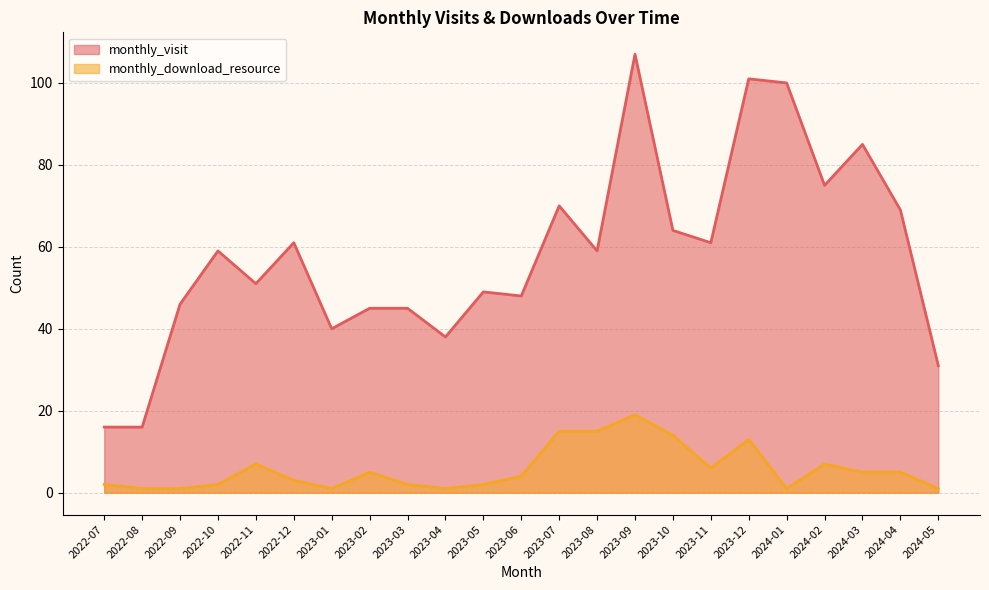

Reading left to right, list all the values displayed in this chart.

monthly_visit: 16	16	46	59	51	61	40	45	45	38	49	48	70	59	107	64	61	101	100	75	85	69	31
monthly_download_resource: 2	1	1	2	7	3	1	5	2	1	2	4	15	15	19	14	6	13	1	7	5	5	1